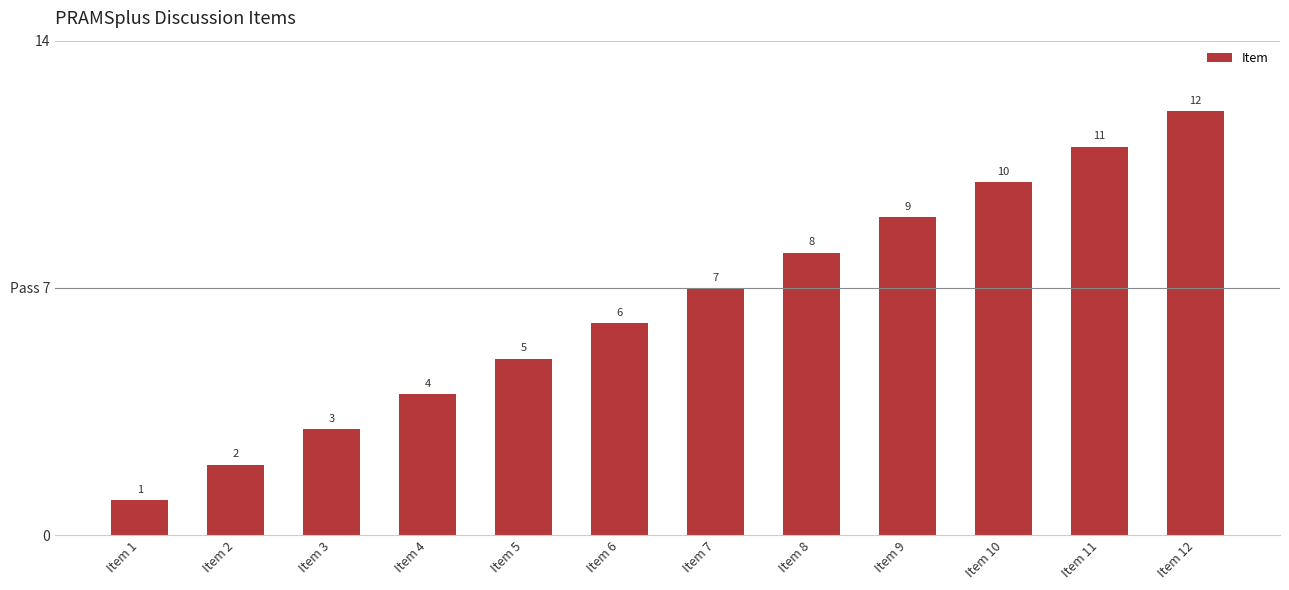

List the labels in order of value, smallest first.

Item 1, Item 2, Item 3, Item 4, Item 5, Item 6, Item 7, Item 8, Item 9, Item 10, Item 11, Item 12